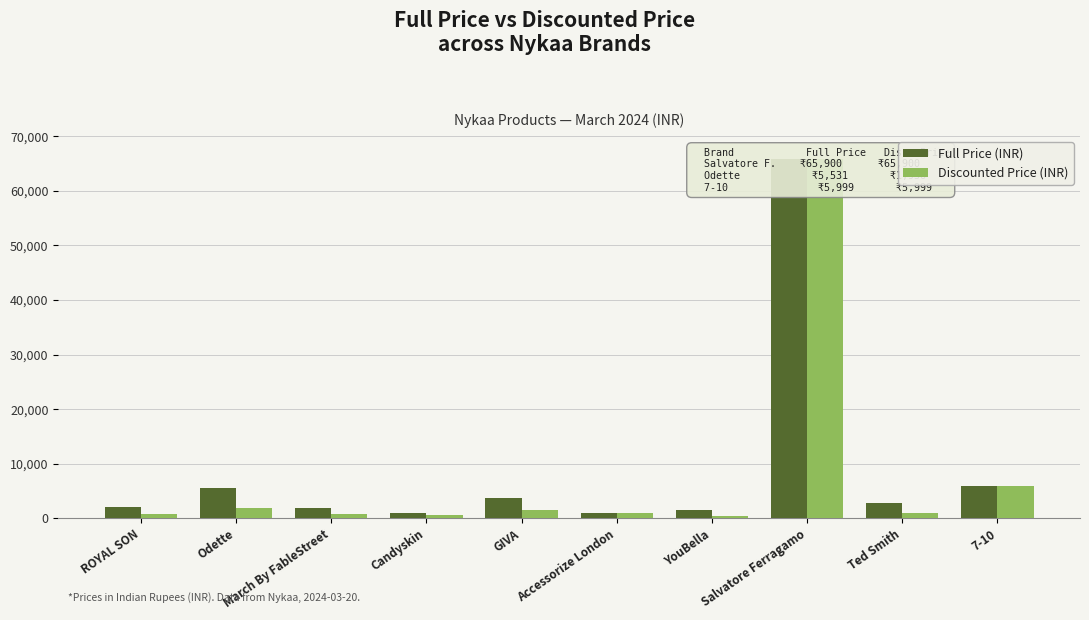

How many series are shown in this chart?

2